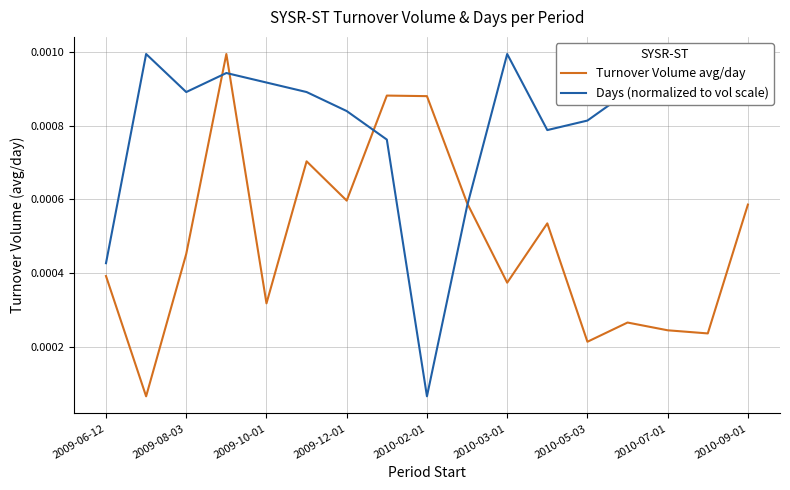

Which series ends up on top after the final intersection of Days (normalized to vol scale) and Turnover Volume avg/day?

Days (normalized to vol scale)